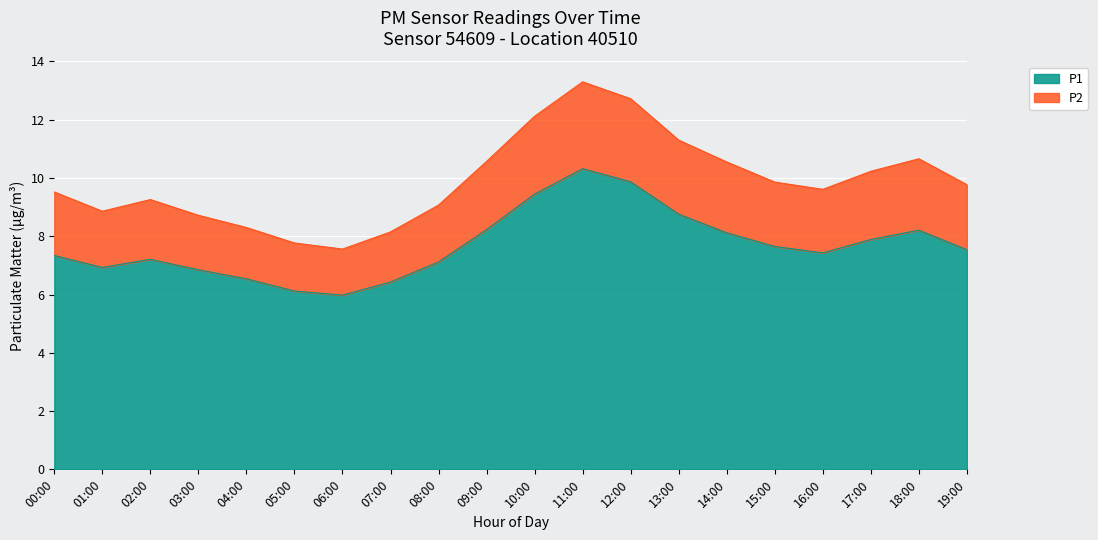

How many interior local valleys does the P2 series have?

3